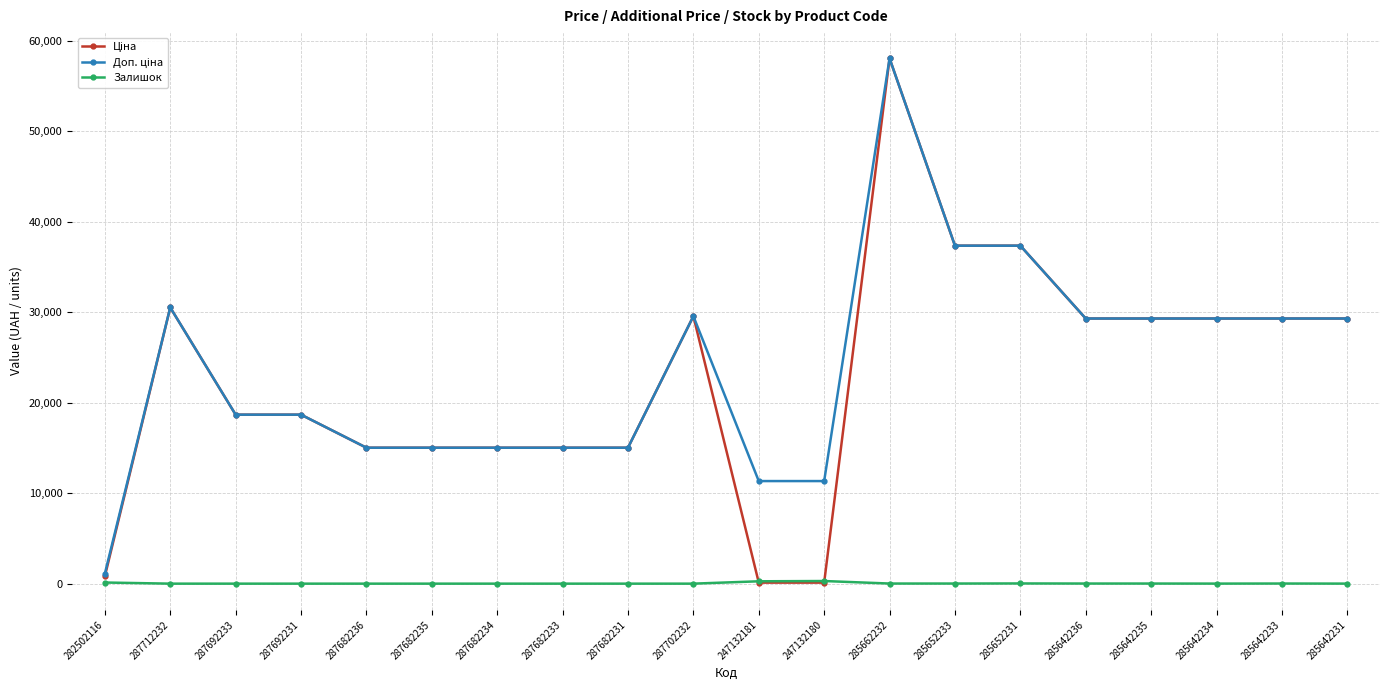

True or false: Залишок has more than 0 interior local peaks.

True